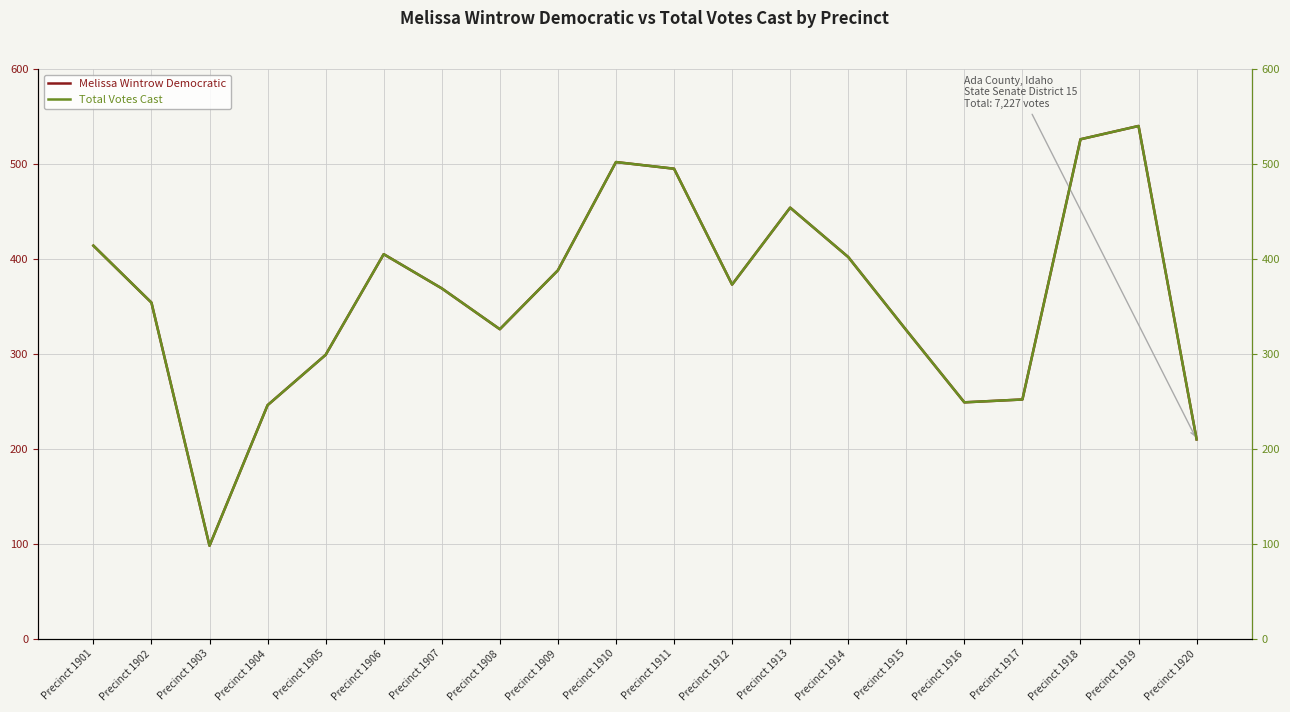

True or false: Melissa Wintrow Democratic has more than 2 points higher than both neighbors.

True